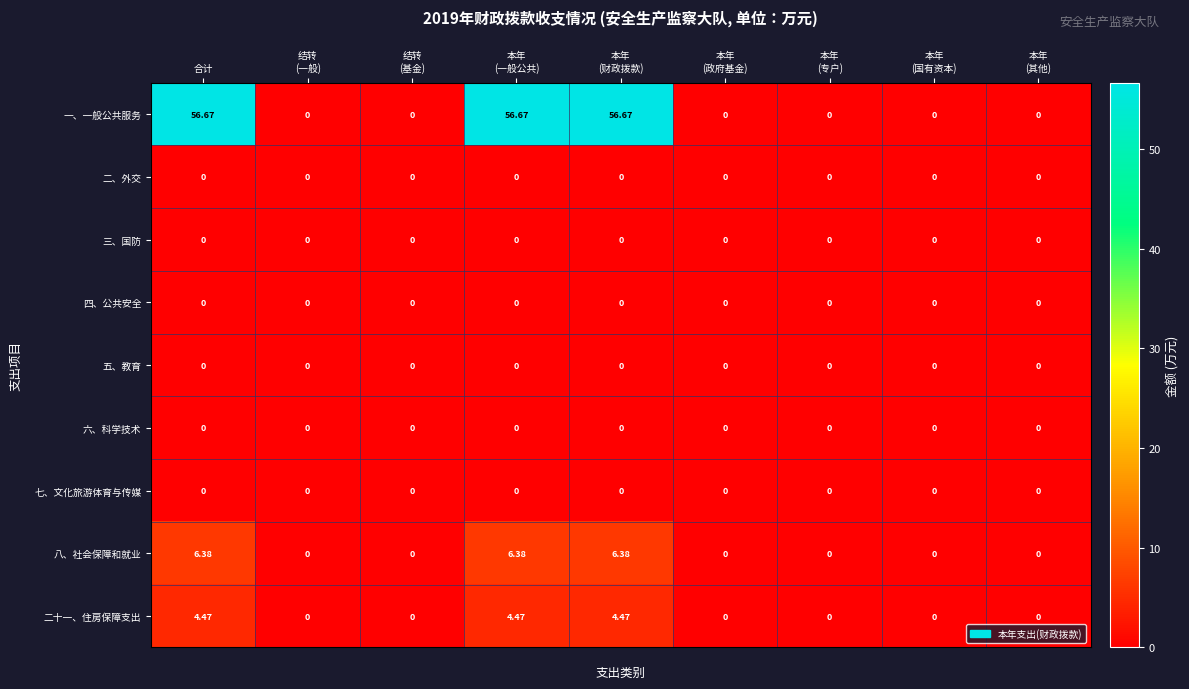

Count the number of categories in the chart.

9